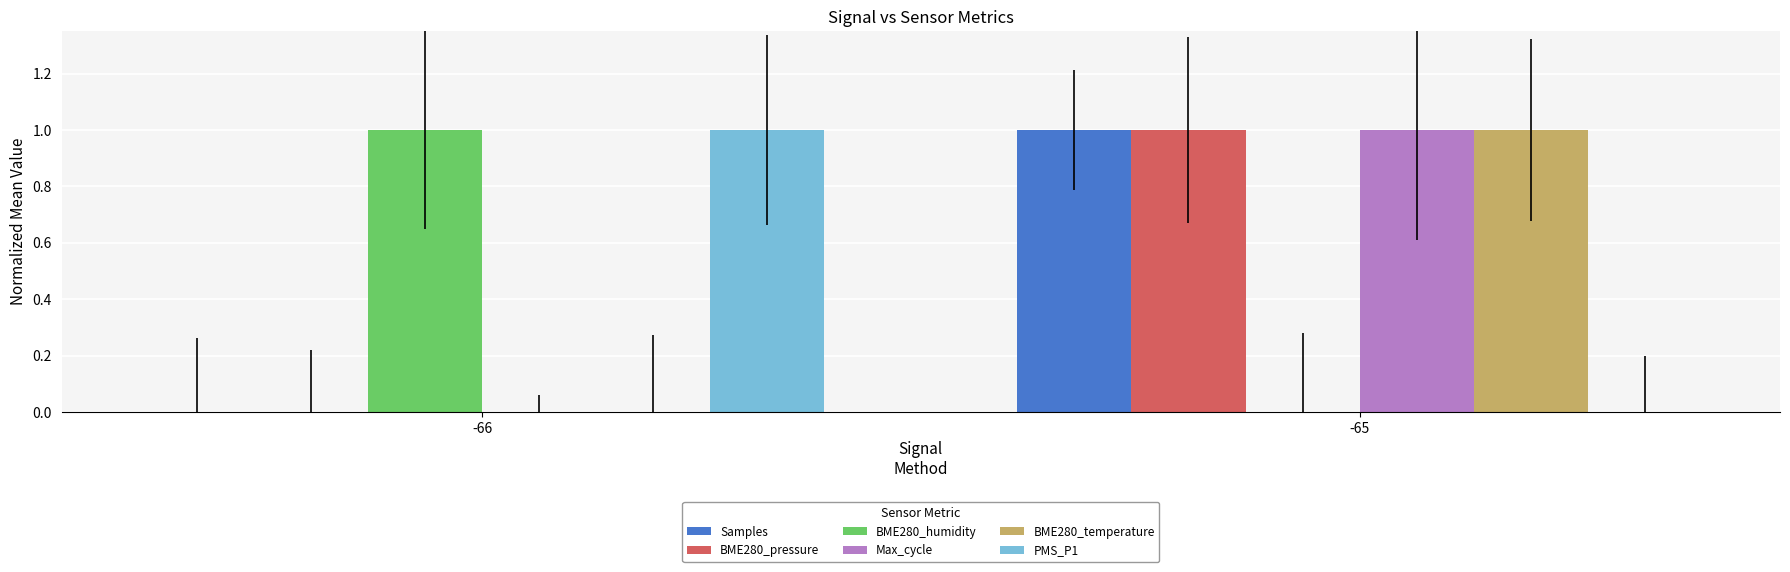

At which label does Max_cycle reach its peak?

-65